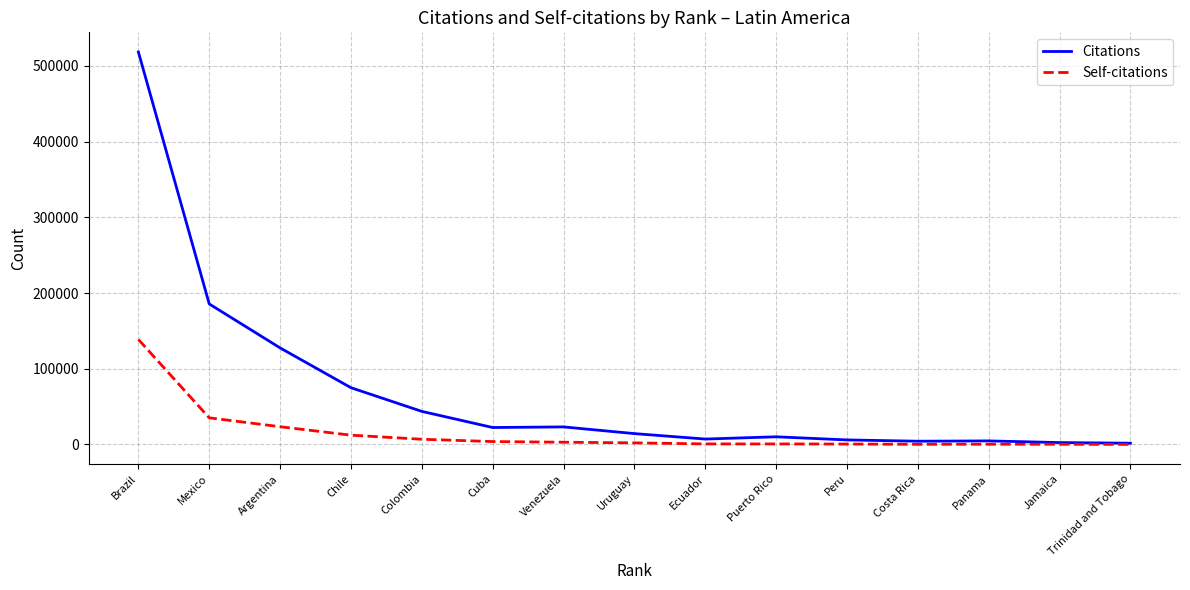

What is the sum of the Self-citations values at Brazil and Mexico?

173908